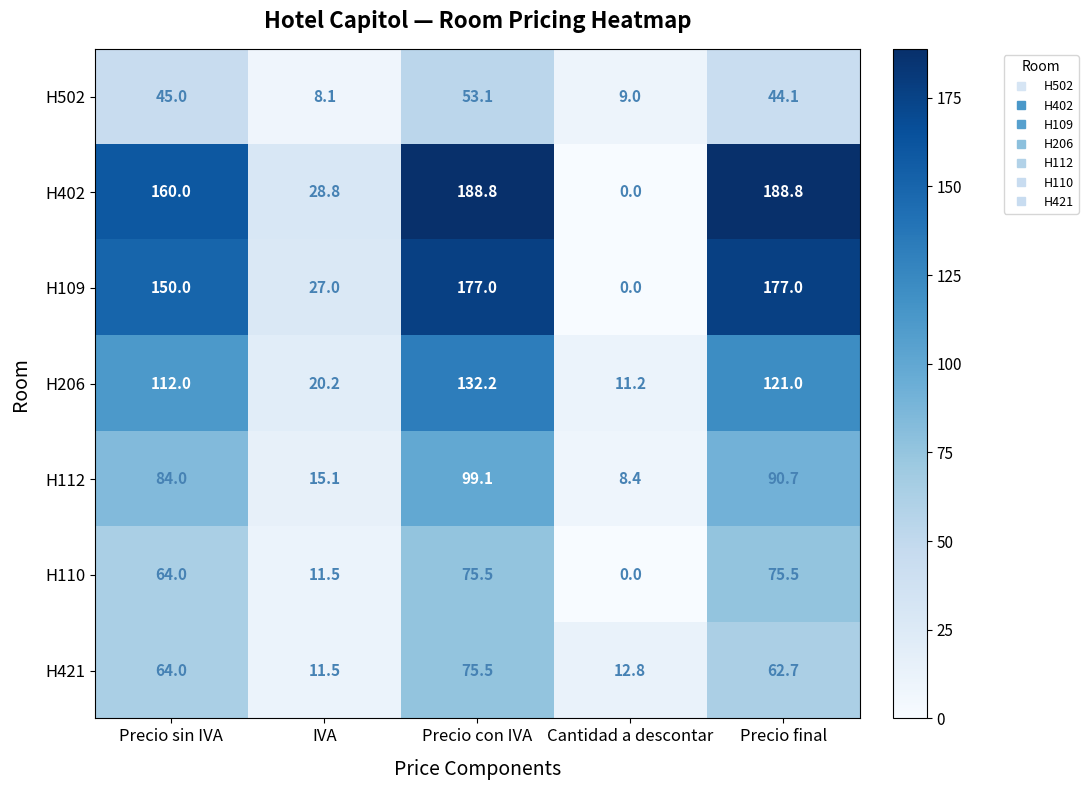

What is the difference between the maximum and minimum values in the H110 series?

75.5